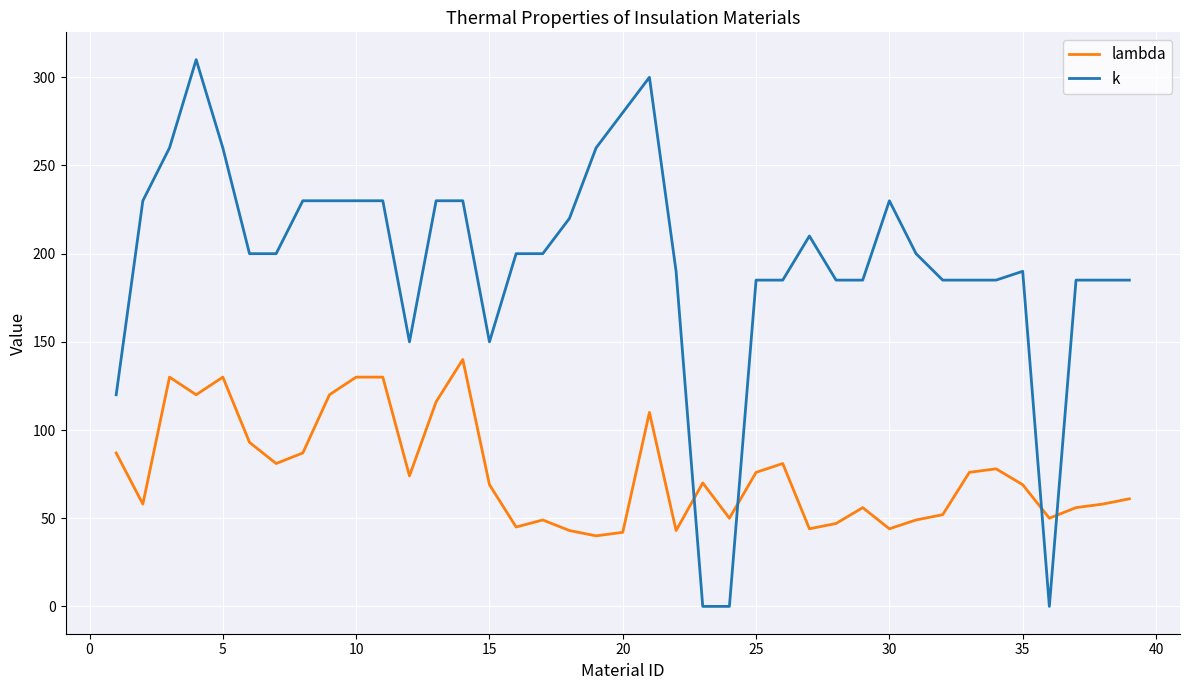

Which series has the largest range (max minus min)?

k